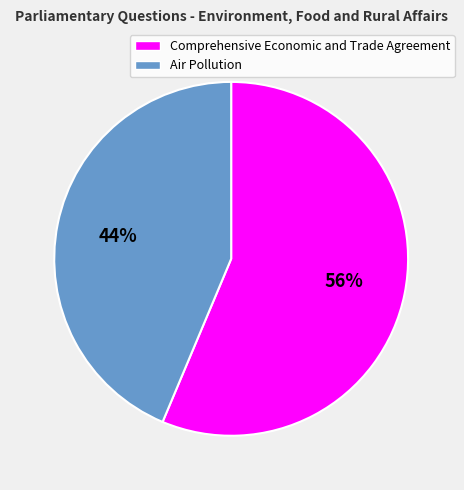

Is there a majority slice in this chart?

Yes